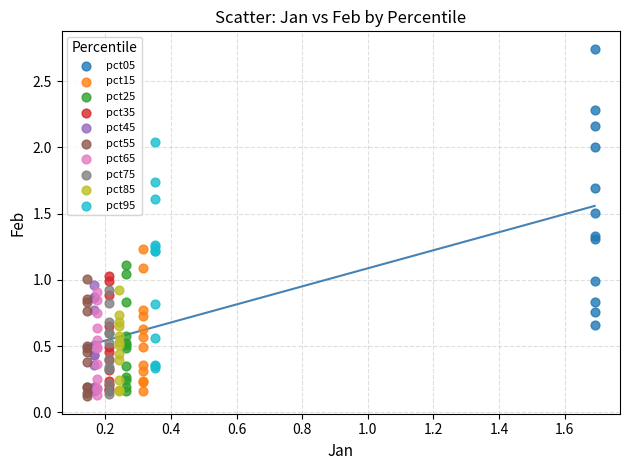

Which series has the largest Y range (max minus min)?

pct05